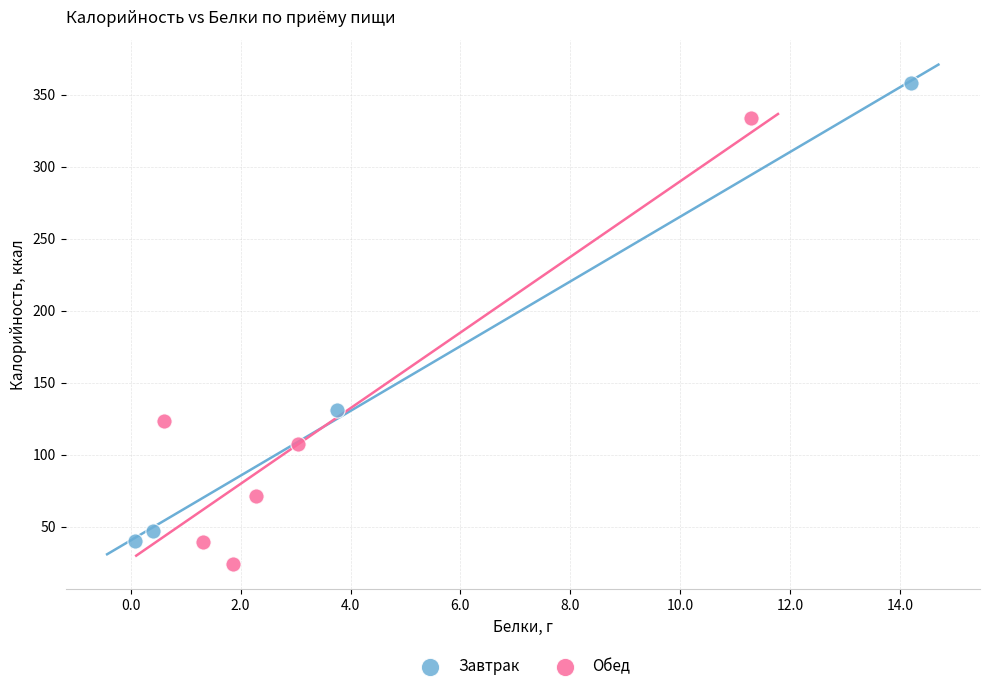

Which series contains the highest Y value?

Завтрак